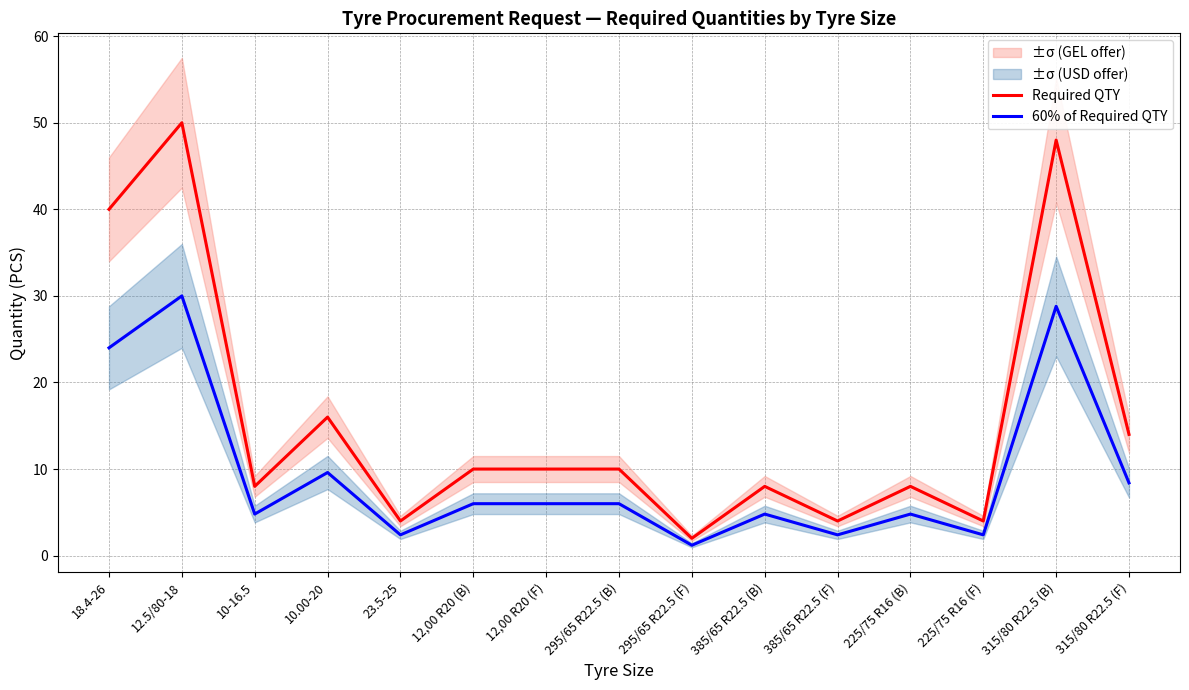

True or false: 60% of Required QTY and Required QTY cross at least once.

False